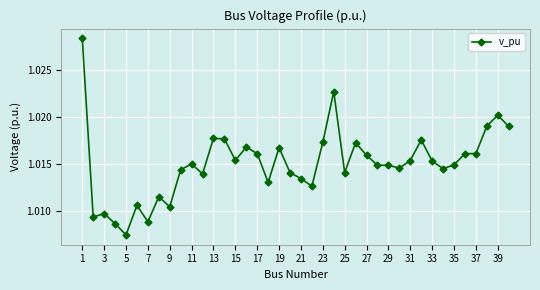

How many values are between 1 and 2?

40